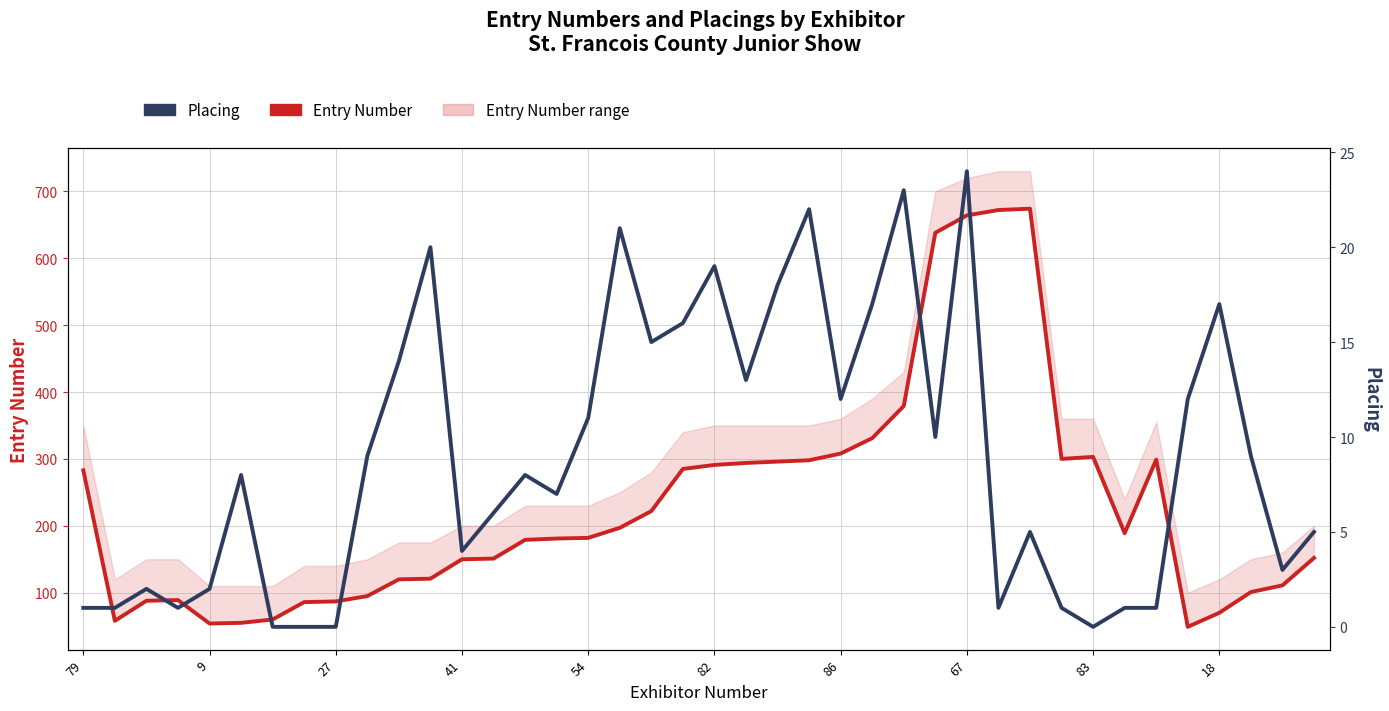

What value does the Entry Number series have at 27?

88